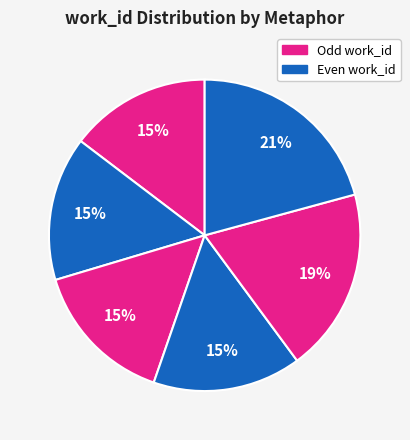

How many segments does this pie chart have?

6